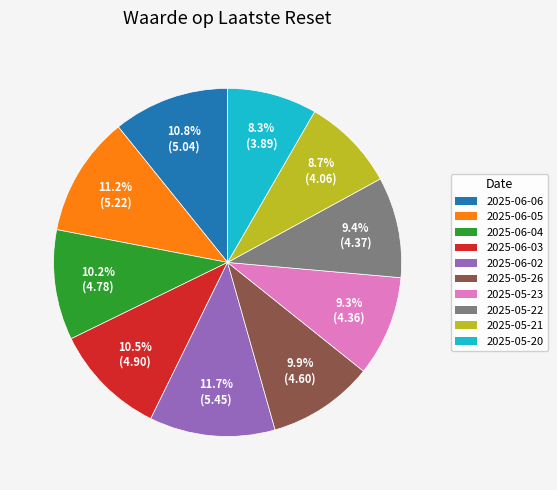

Is there any slice that represents more than half of the pie?

No